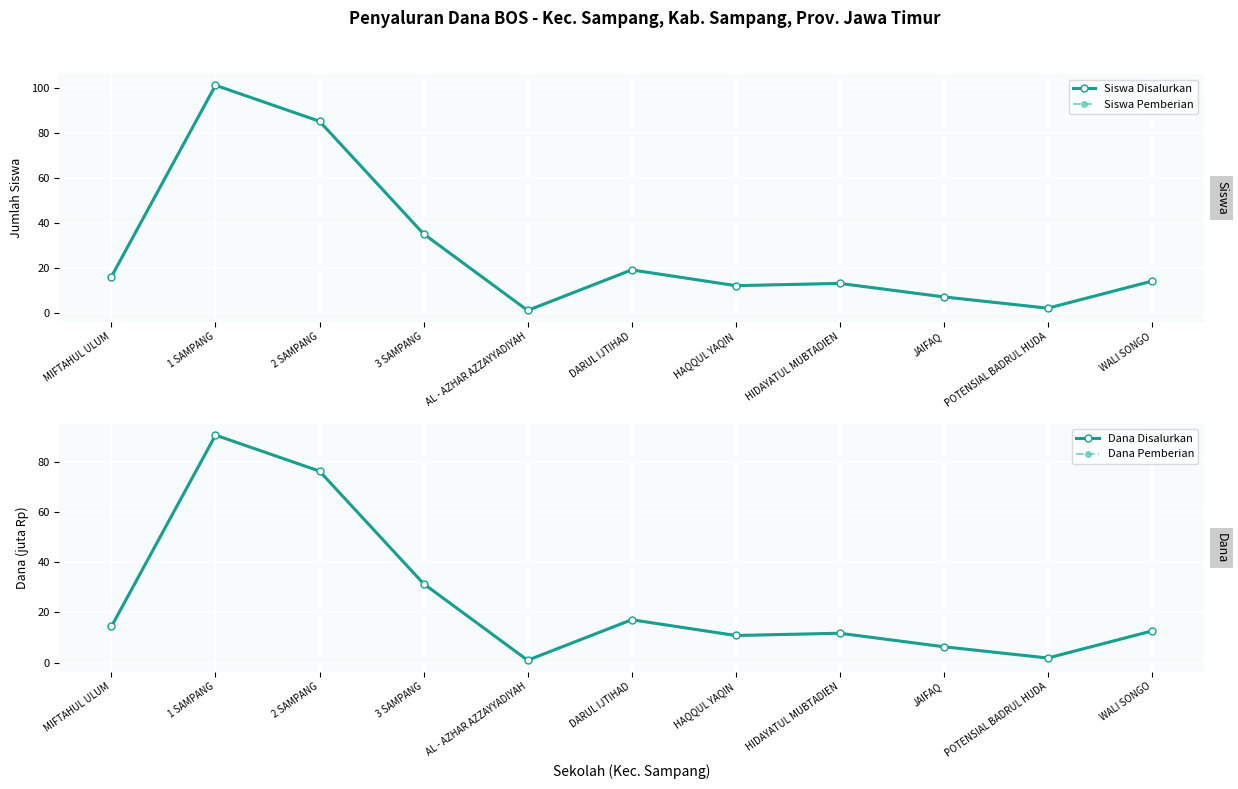

Which series has the largest range (max minus min)?

Siswa Disalurkan